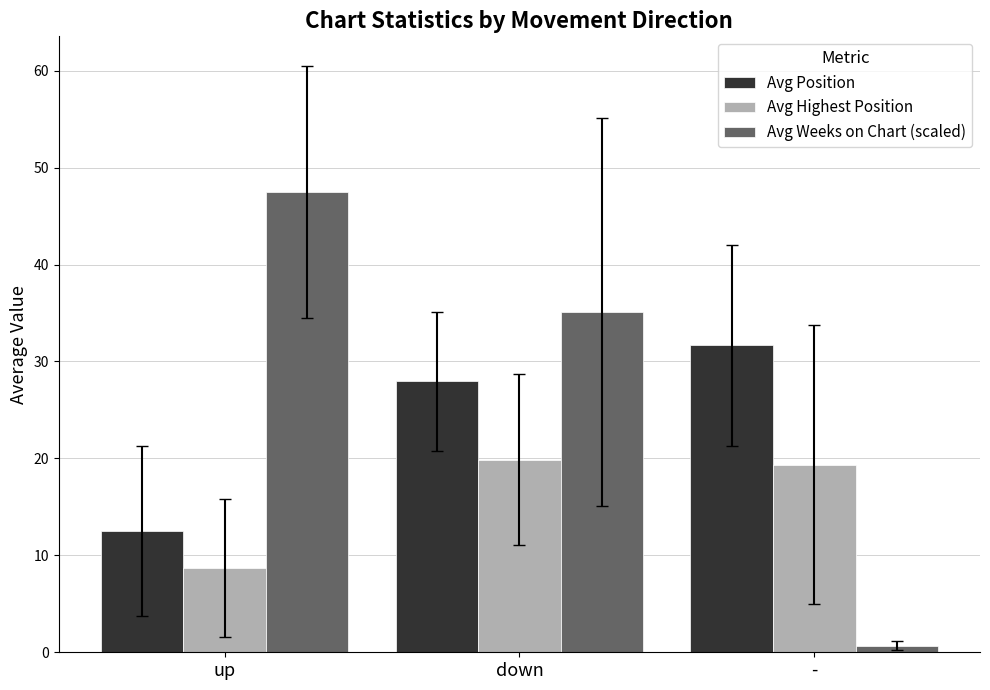

Which series has the largest range (max minus min)?

Avg Weeks on Chart (scaled)